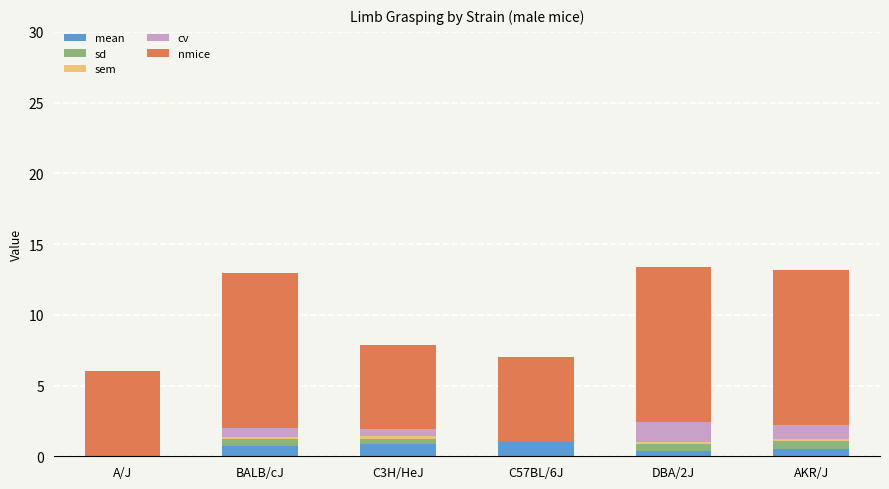

How many distinct data groups are displayed?

5